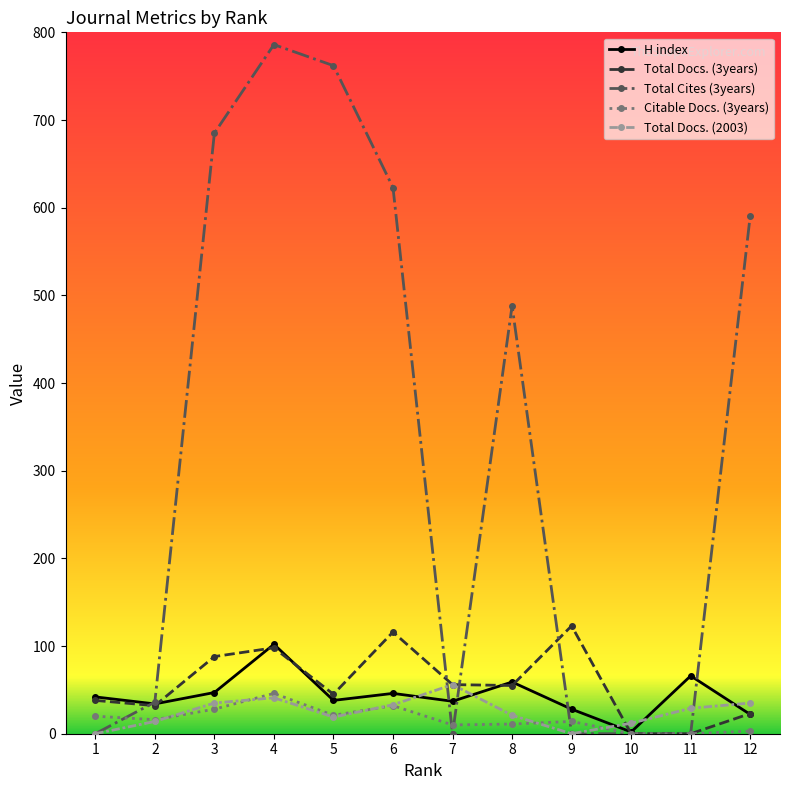

Which series has the largest total across all categories?

Total Cites (3years)